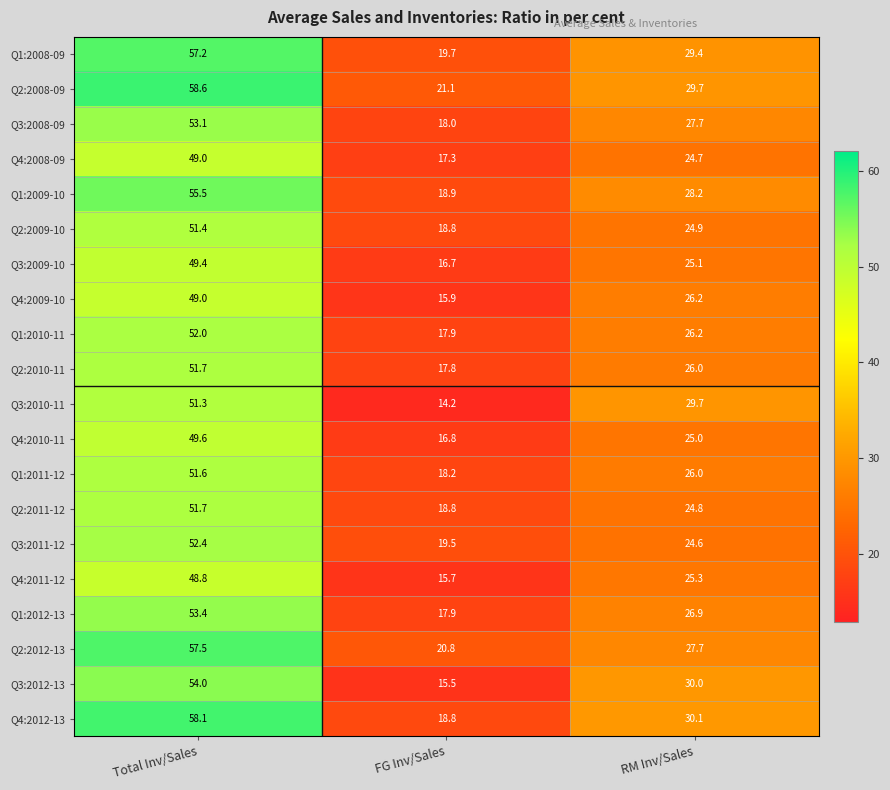

True or false: Q1:2009-10 has a value of 41.8 at RM Inv/Sales.

False